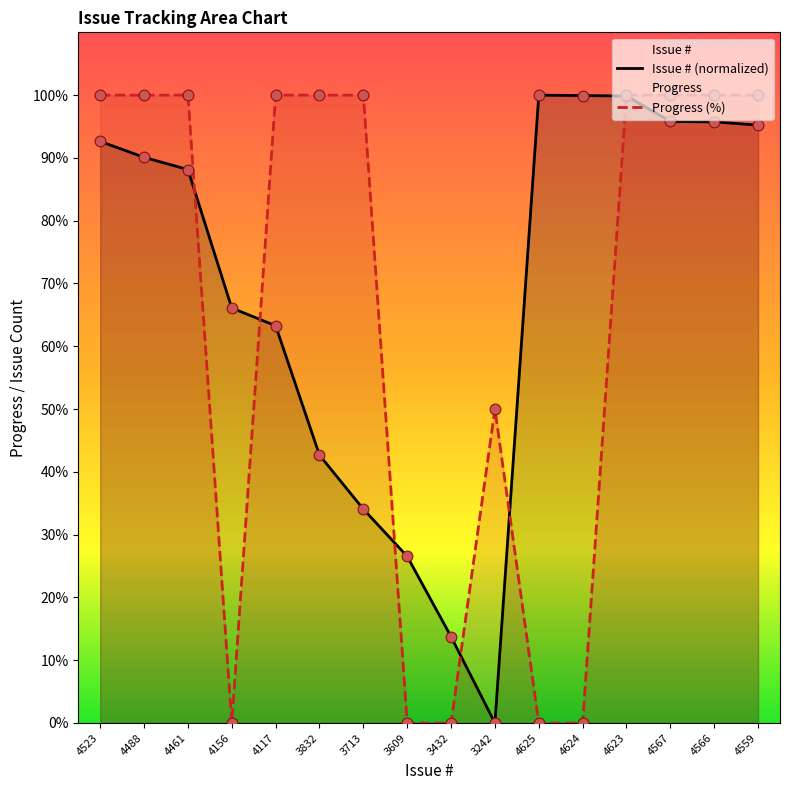

At which category is the sum across all series the highest?

4623